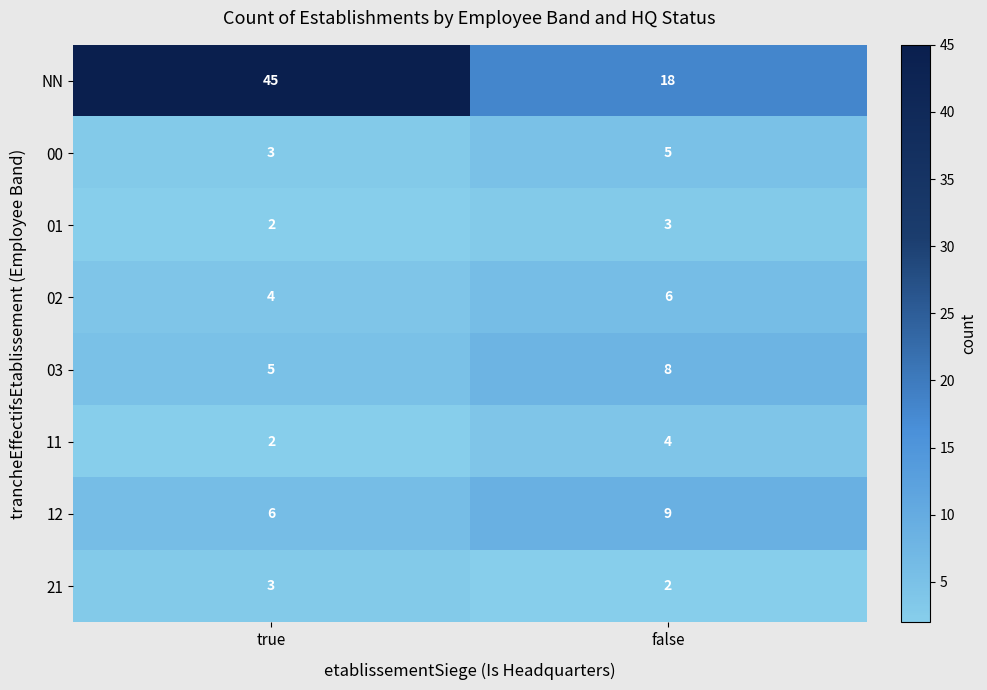

Which series has the largest total across all categories?

NN